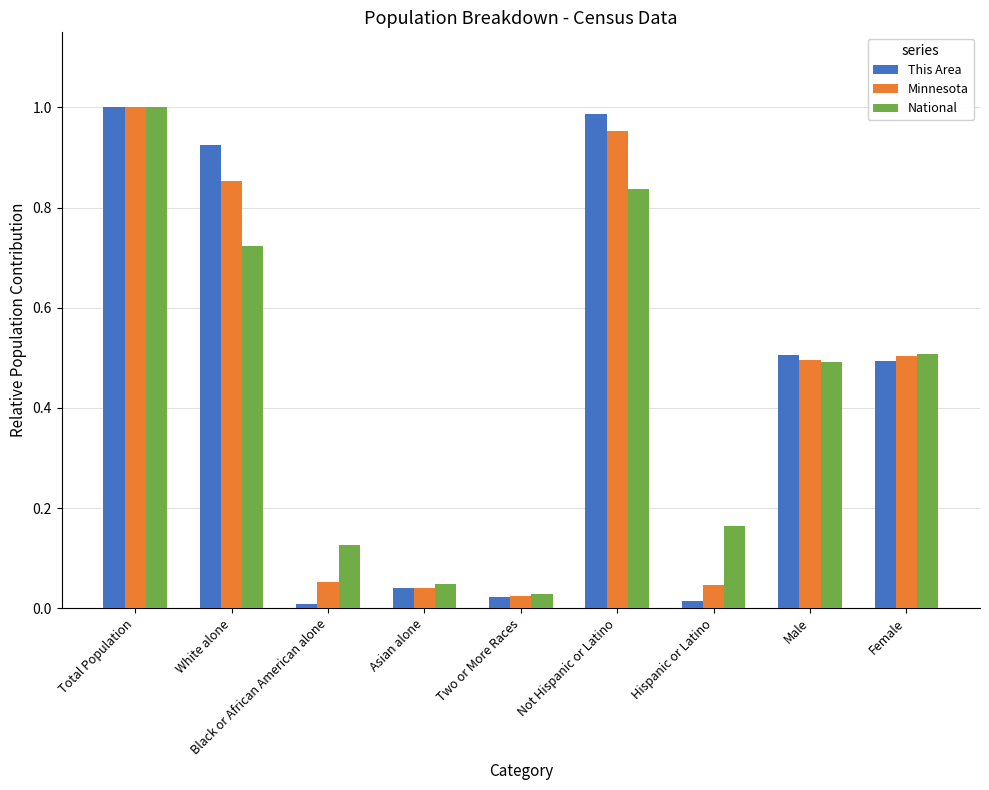

Where is National nearest to the value 0?

Two or More Races